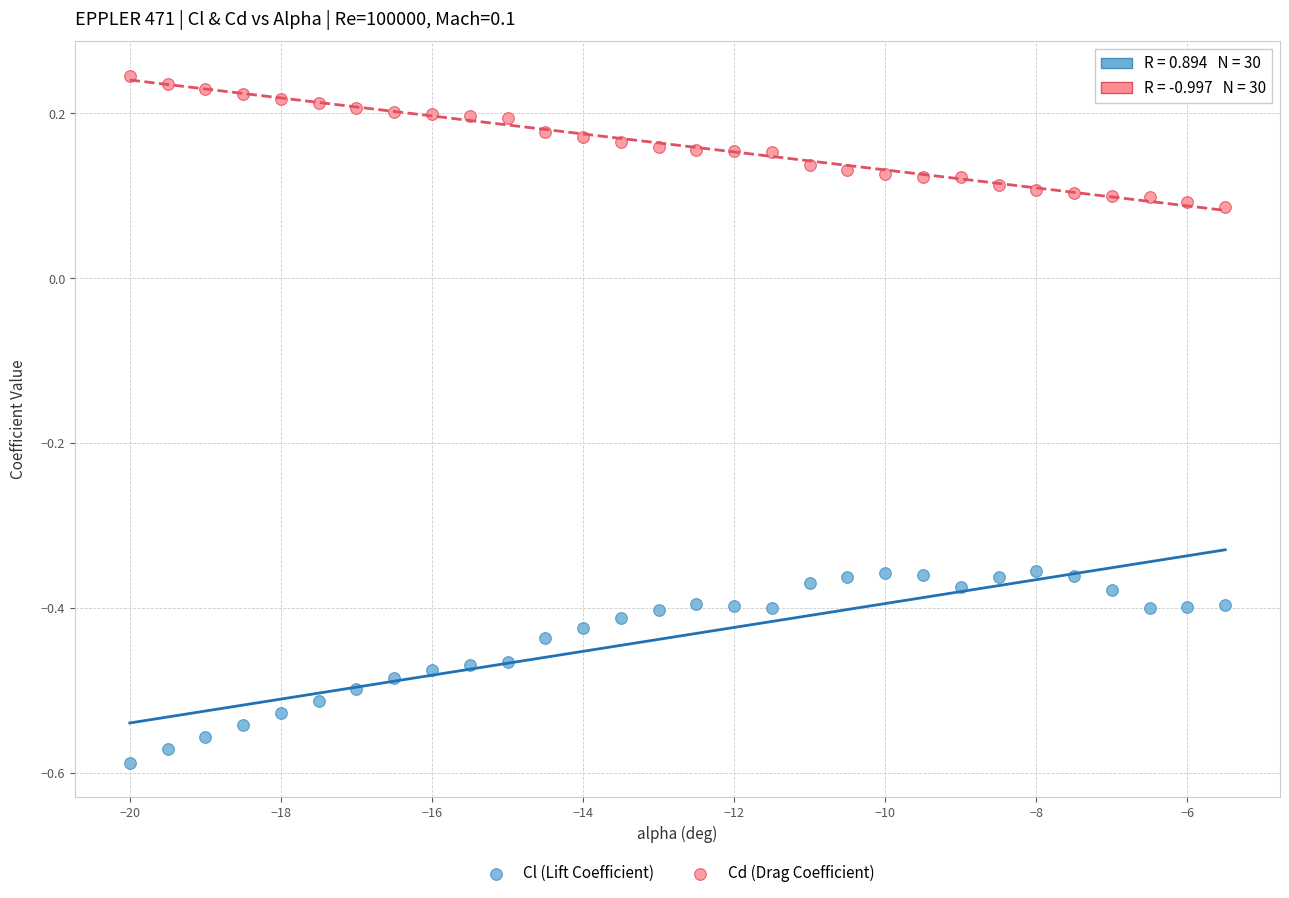

Which series reaches the maximum Y coordinate?

Cd (Drag Coefficient)